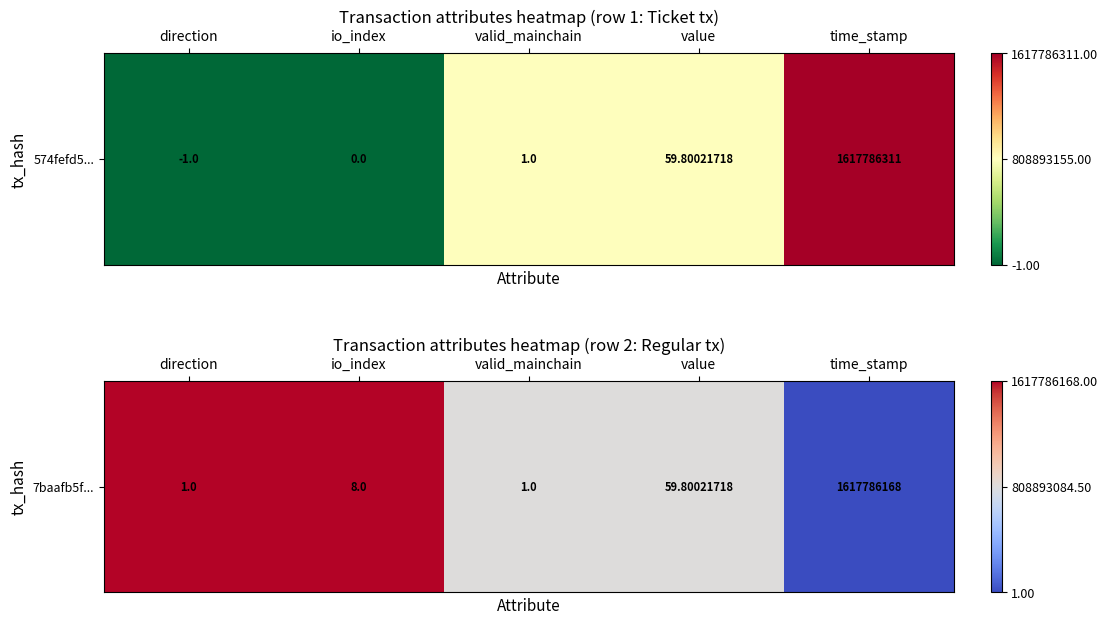

Rank the categories by value from highest to lowest.

direction, io_index, valid_mainchain, value, time_stamp